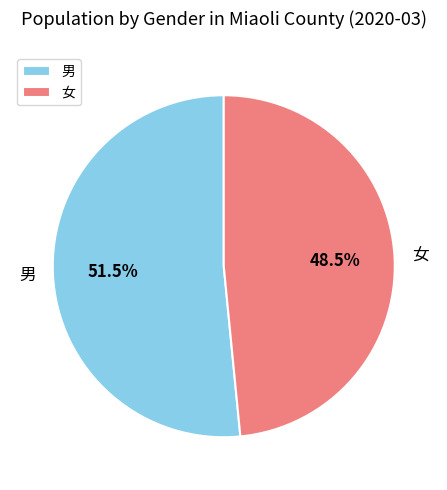

Do 女 and 男 together represent more than half of the pie?

Yes